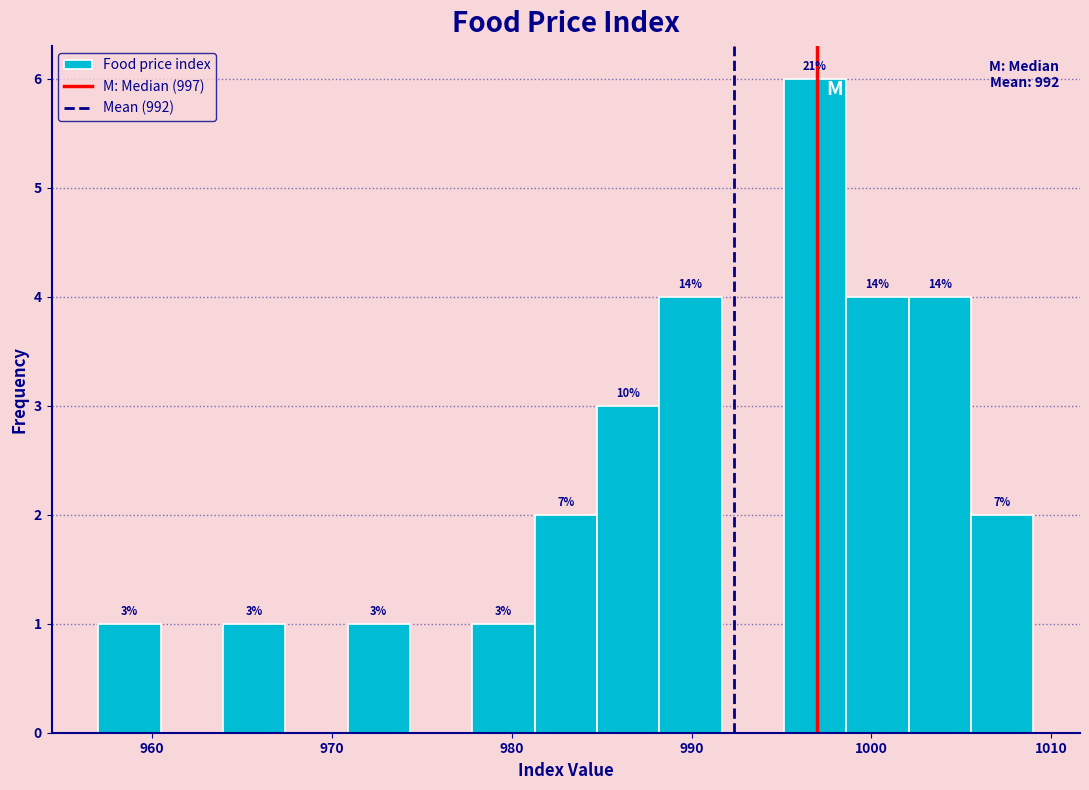

Around what value on the x-axis is the tallest bar? Give the approximate position of its centre, as read against the axis.

997